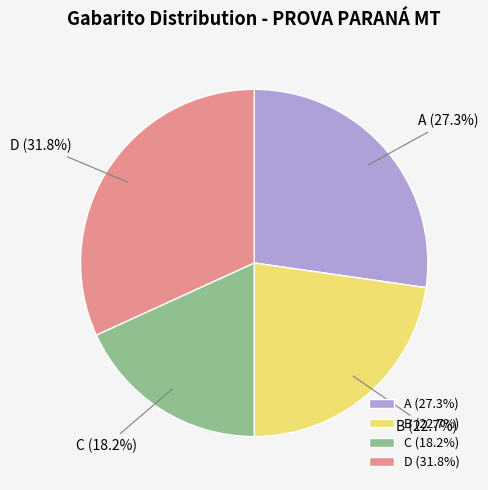

What percentage is the B slice, to the nearest percent?

23%